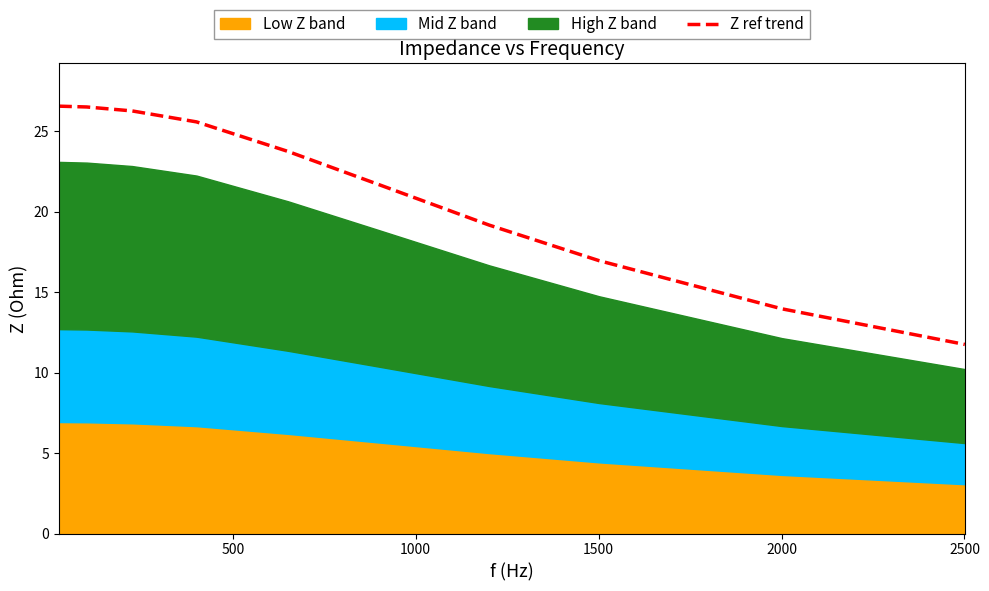

What is the highest value of the Z ref trend series?

26.5